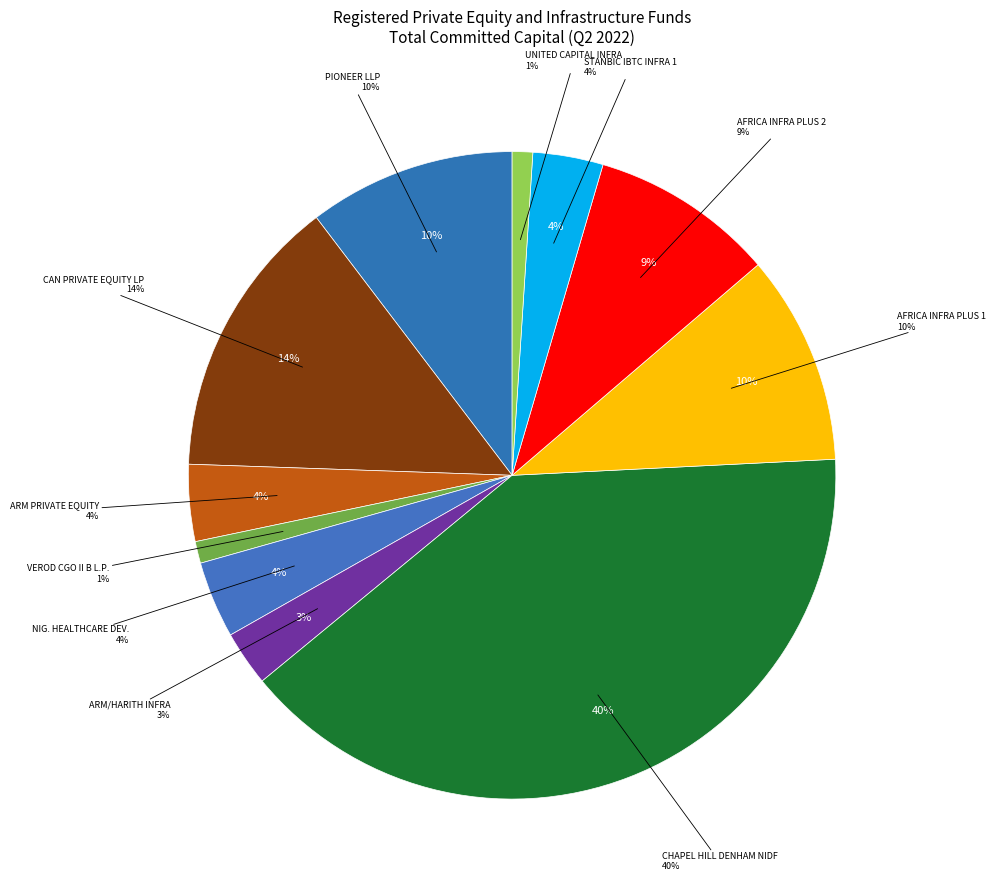

Count the number of slices in the pie.

11